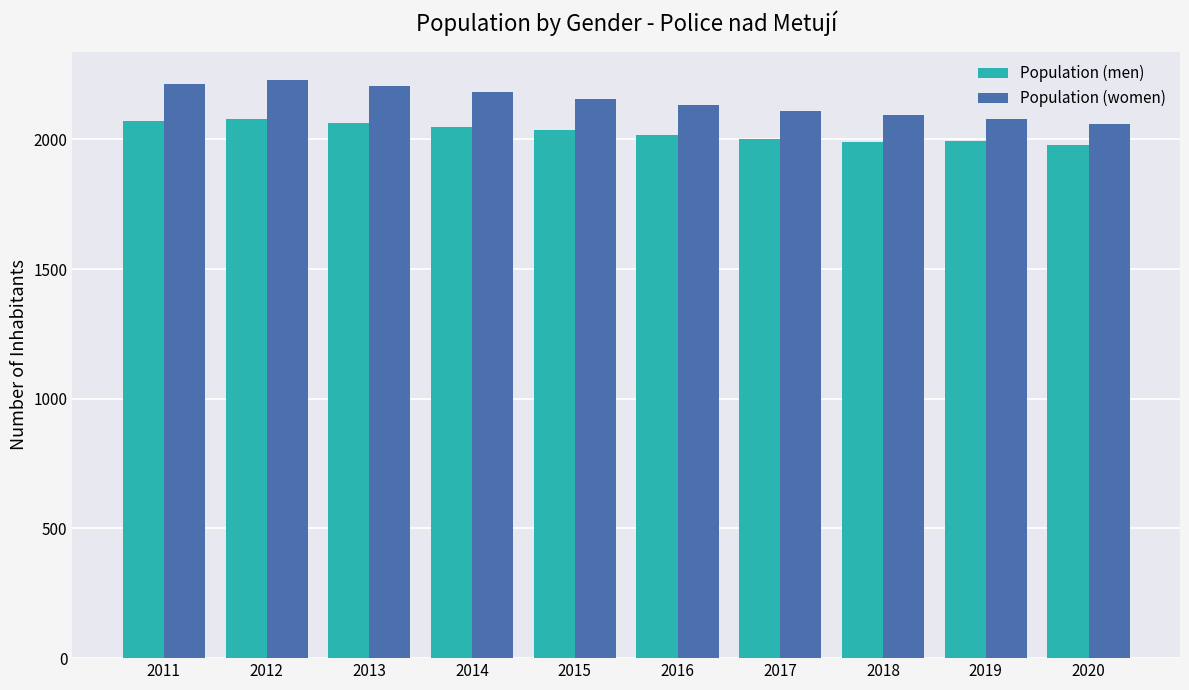

List the series in order of their overall mean, lowest first.

Population (men), Population (women)